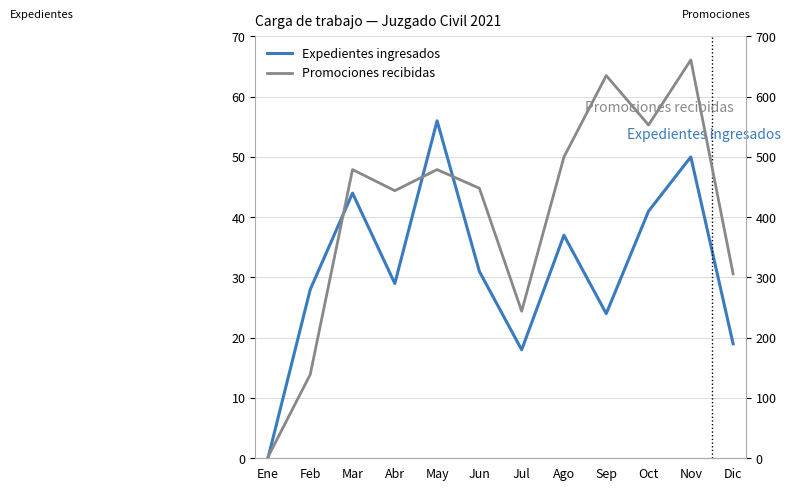

Where is the first local minimum for Expedientes ingresados?

Abr